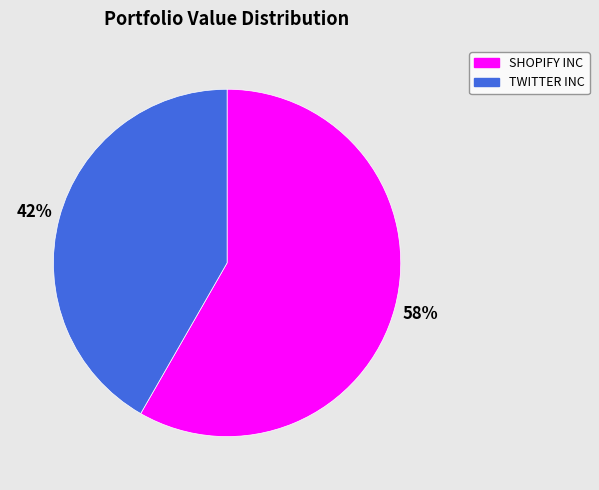

True or false: TWITTER INC accounts for 49% of the total.

False